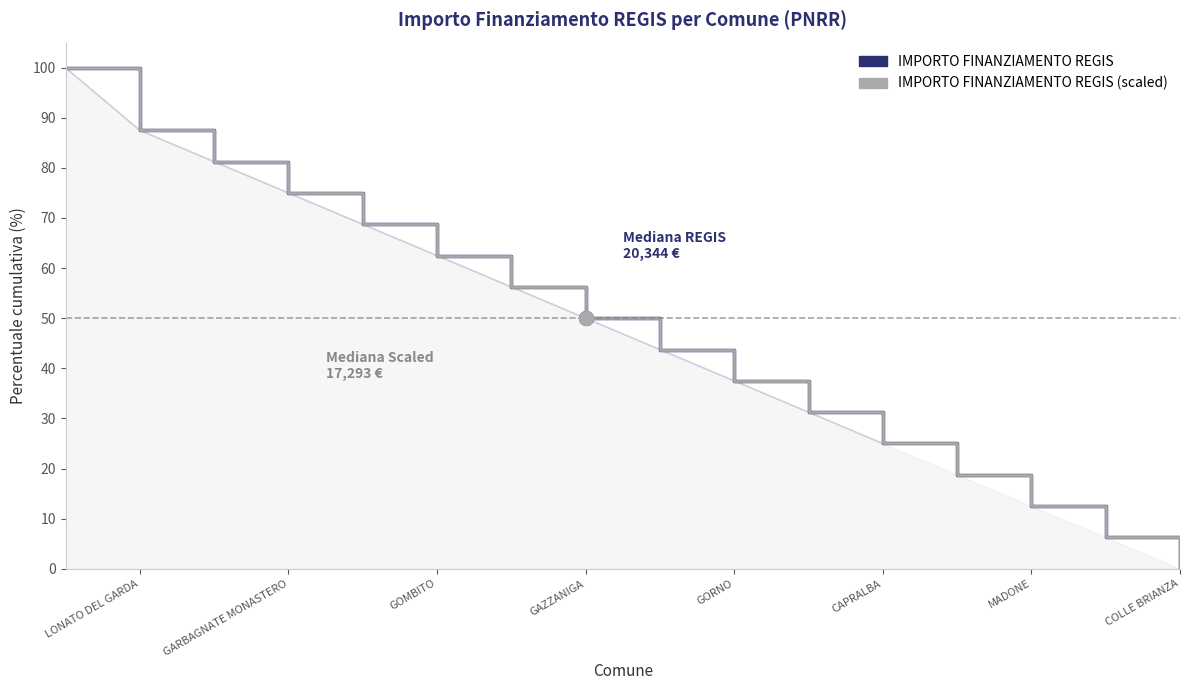

Which series contains the highest Y value?

IMPORTO FINANZIAMENTO REGIS